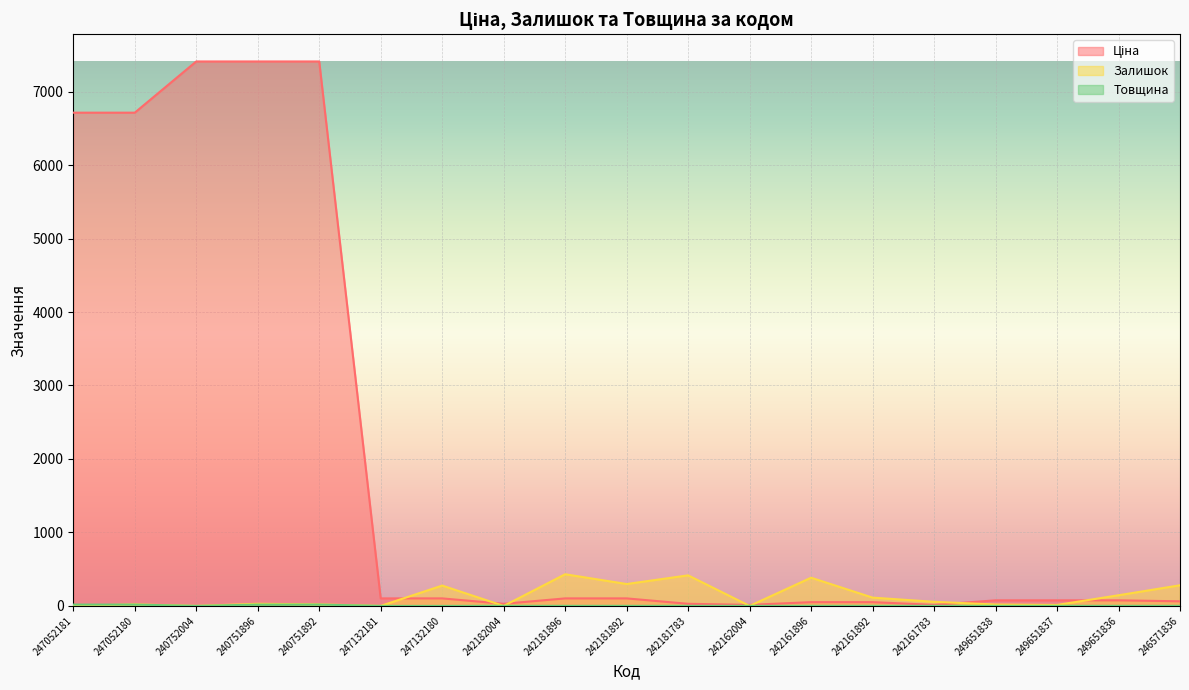

Is the value of Залишок at 242162004 greater than the value of Ціна at 242181892?

No